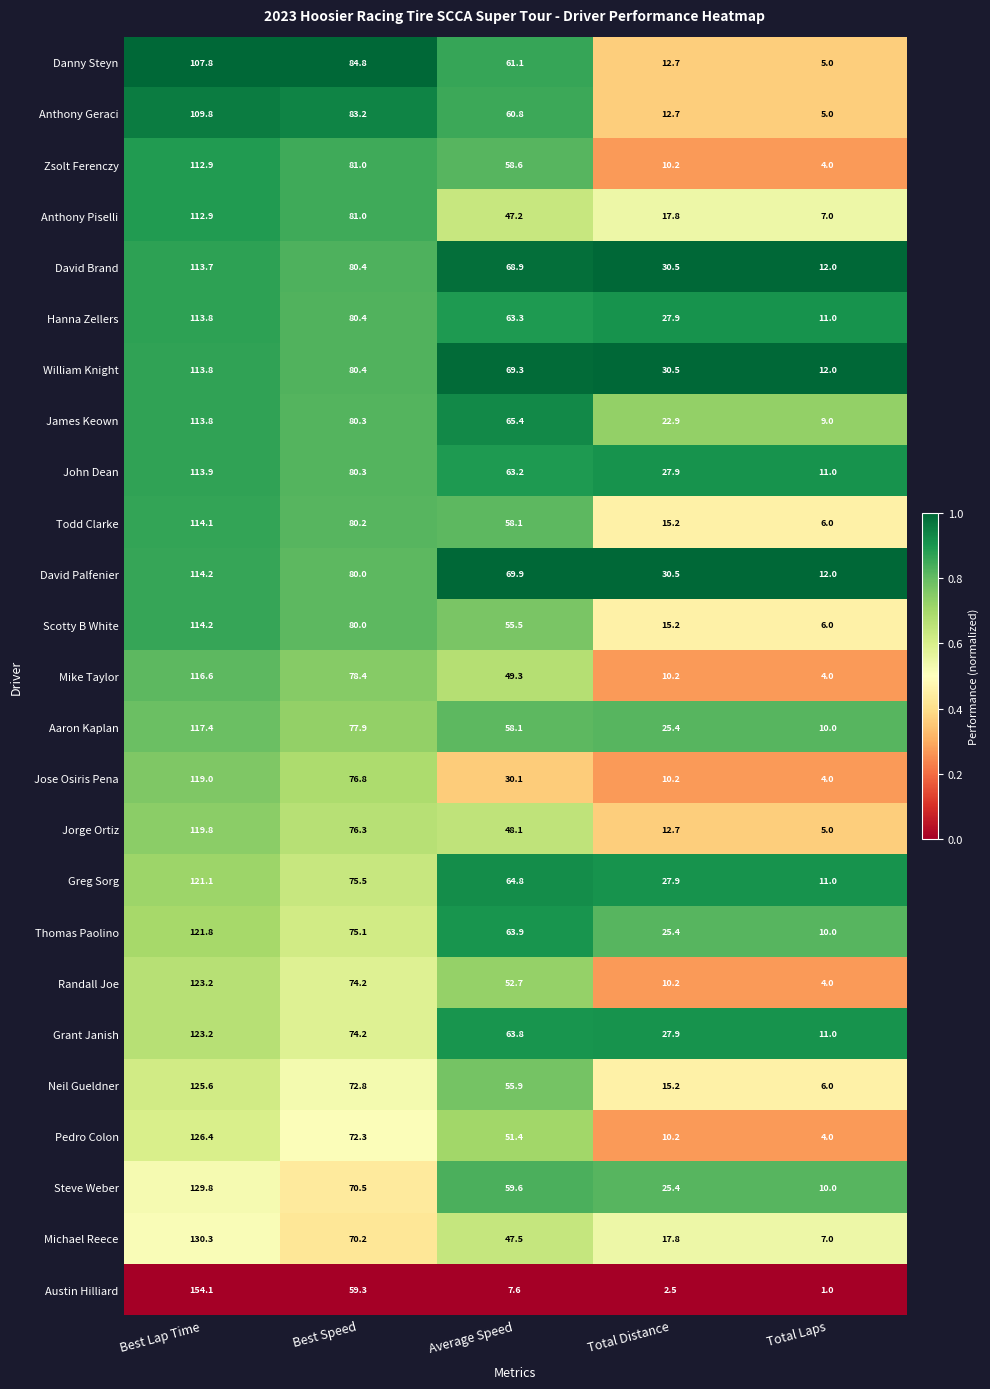

What is the difference between the second highest and second lowest values in the Michael Reece series?

52.4